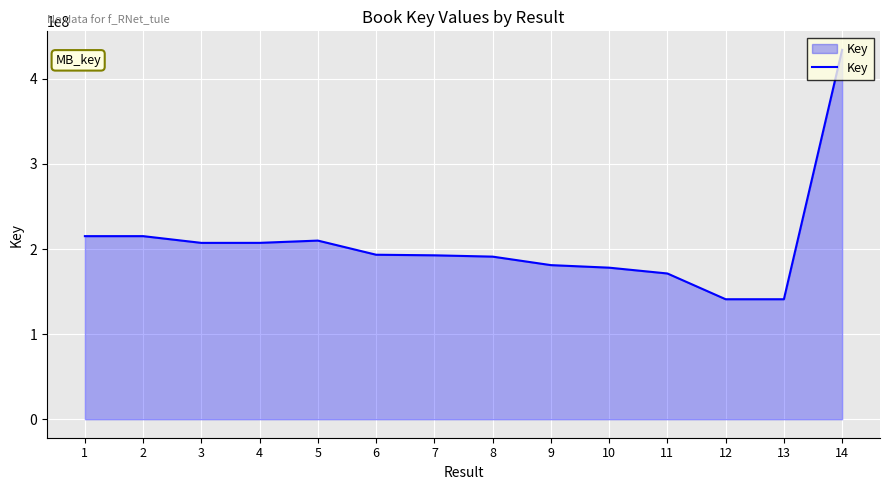

Where is the data nearest to the value 287600300?

2